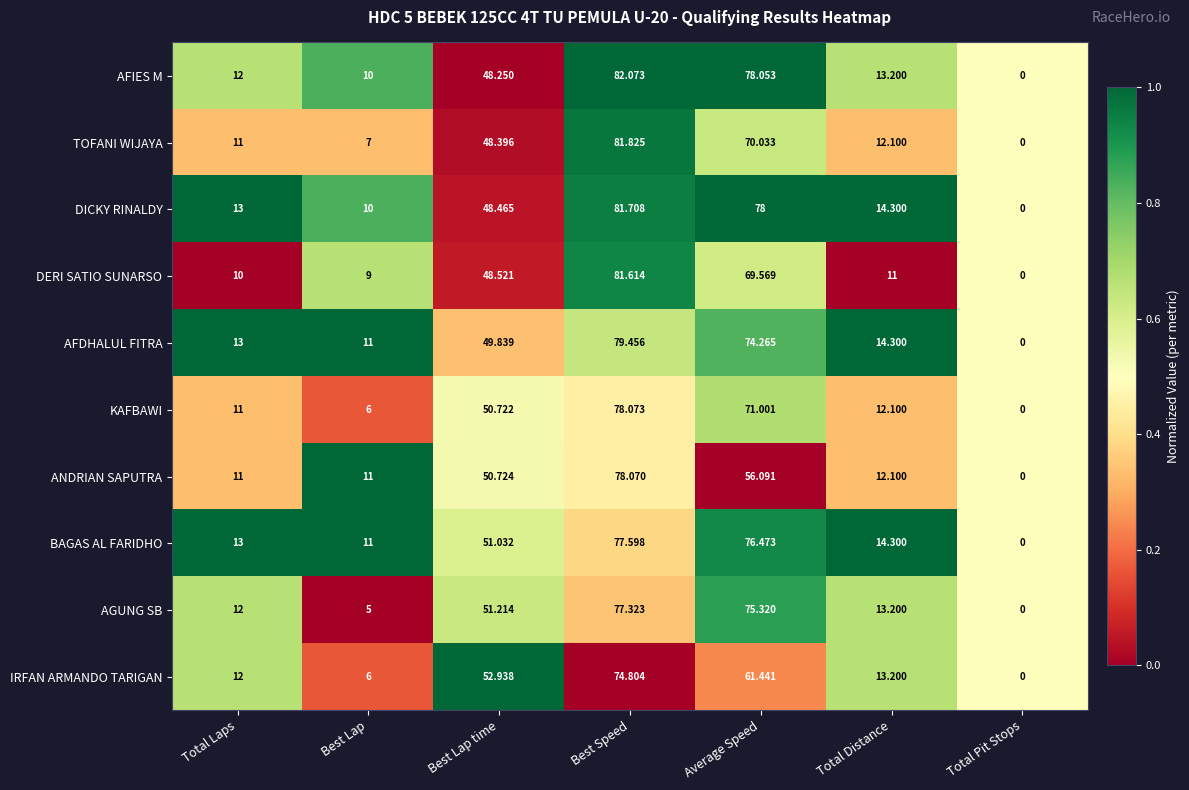

At which label is AFIES M closest to 41?

Best Lap time